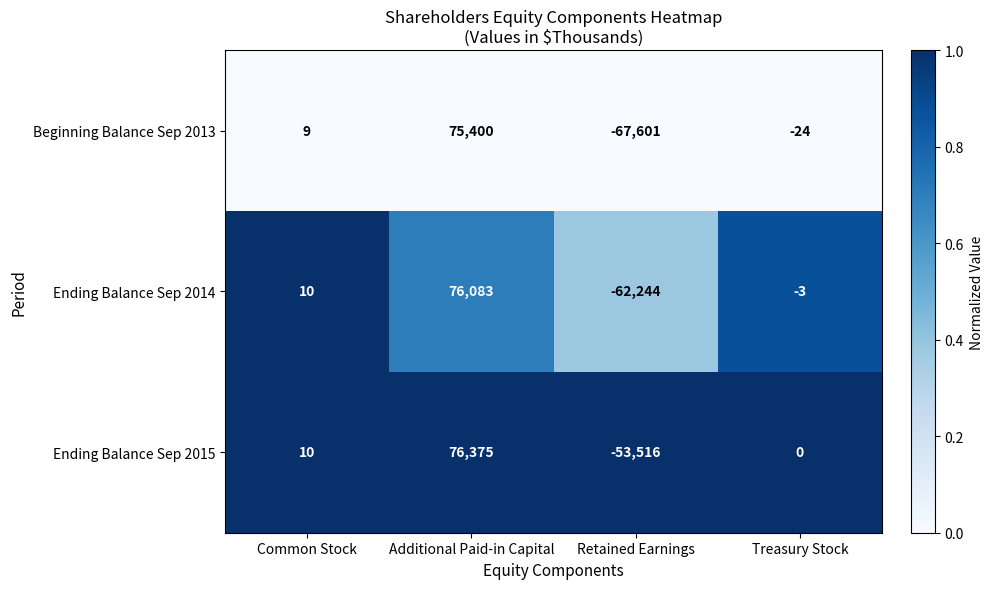

At which category is the sum across all series the highest?

Additional Paid-in Capital